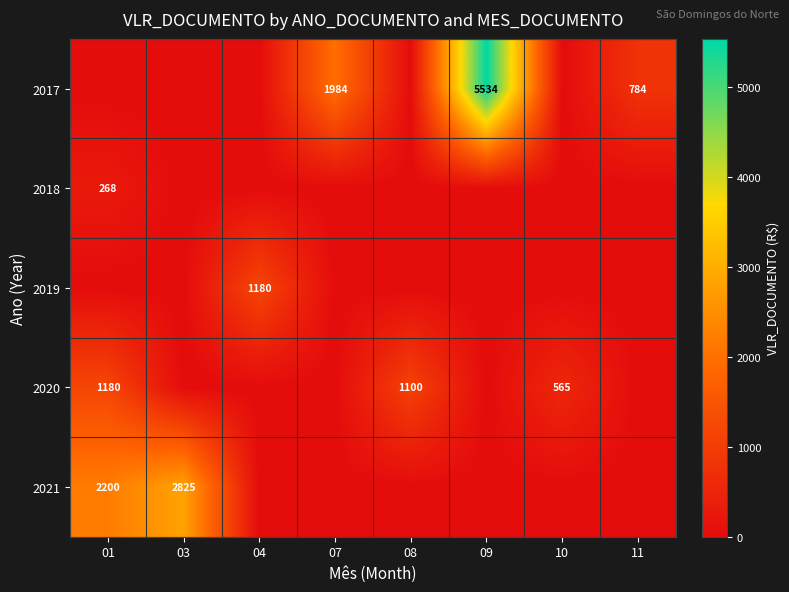

The 2017 series shows 5534 at 09. True or false?

True